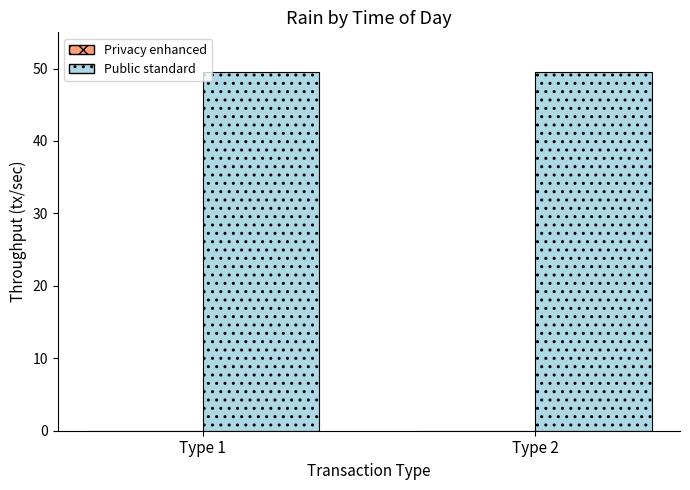

How many bars are there in each group?

2